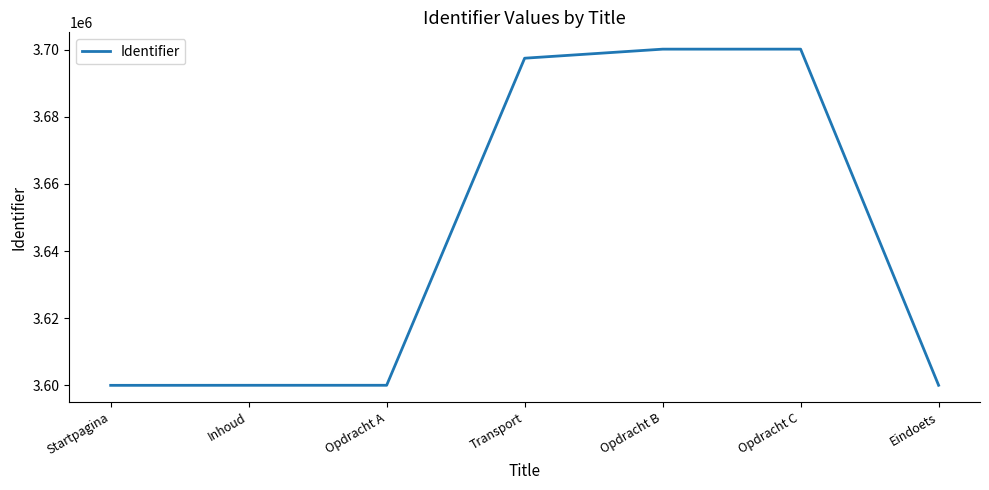

Between Opdracht B and Startpagina, which is larger?

Opdracht B